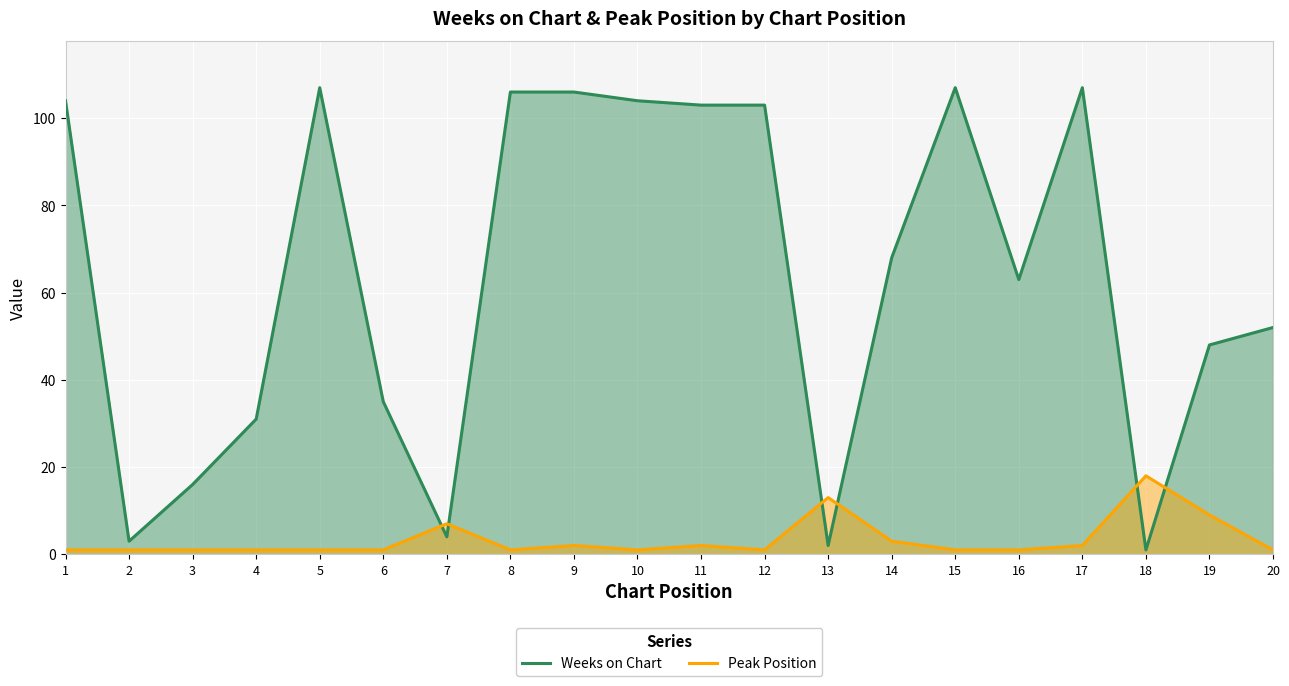

What is the minimum value shown in the chart?

1